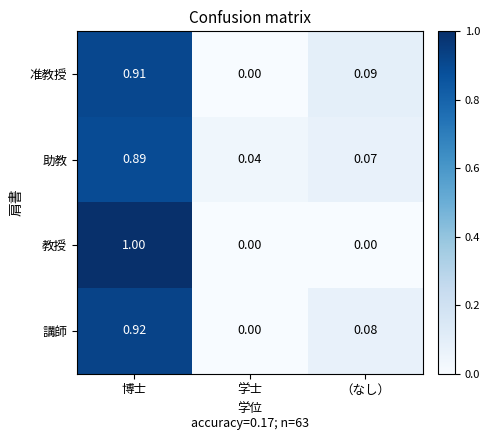

Which series has the widest spread of values?

教授